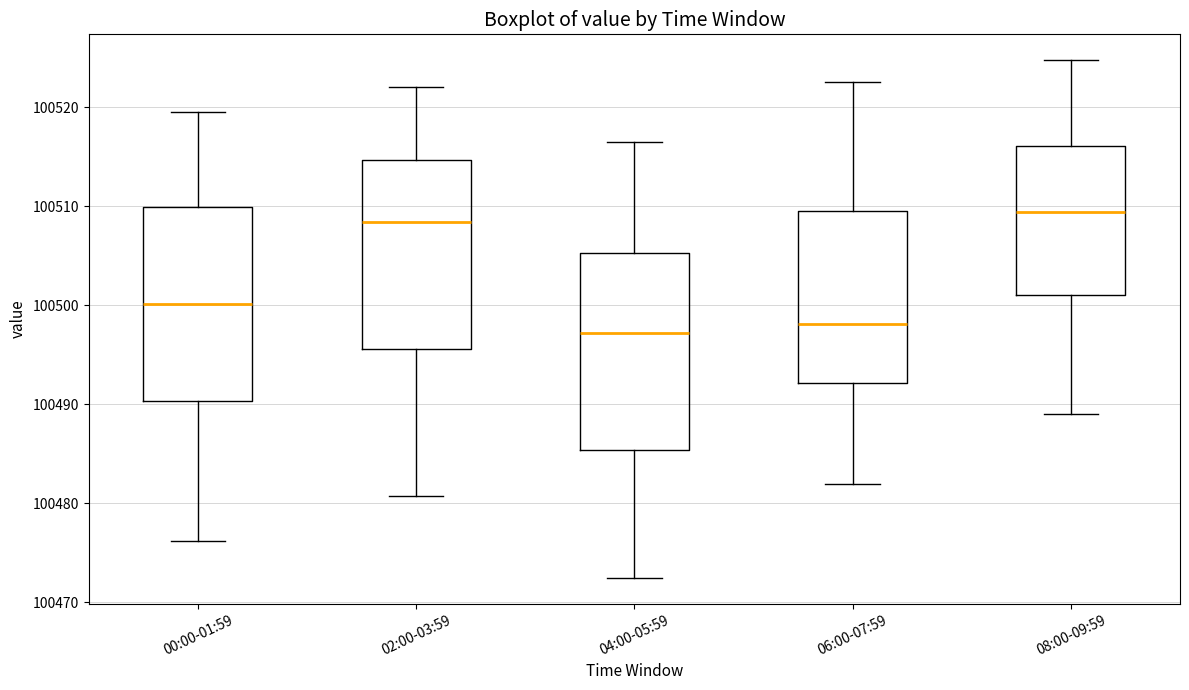

Reading left to right, read every box against the y-axis: the position of its median line, the range the box covers, and the ends of its whiskers. The values are not printed on the chart, so give them approximately, as read against the axis.

00:00-01:59: median 100500, box 100490 to 100510, whiskers 100476 to 100520
02:00-03:59: median 100508, box 100496 to 100515, whiskers 100481 to 100522
04:00-05:59: median 100497, box 100485 to 100505, whiskers 100473 to 100517
06:00-07:59: median 100498, box 100492 to 100510, whiskers 100482 to 100523
08:00-09:59: median 100509, box 100501 to 100516, whiskers 100489 to 100525